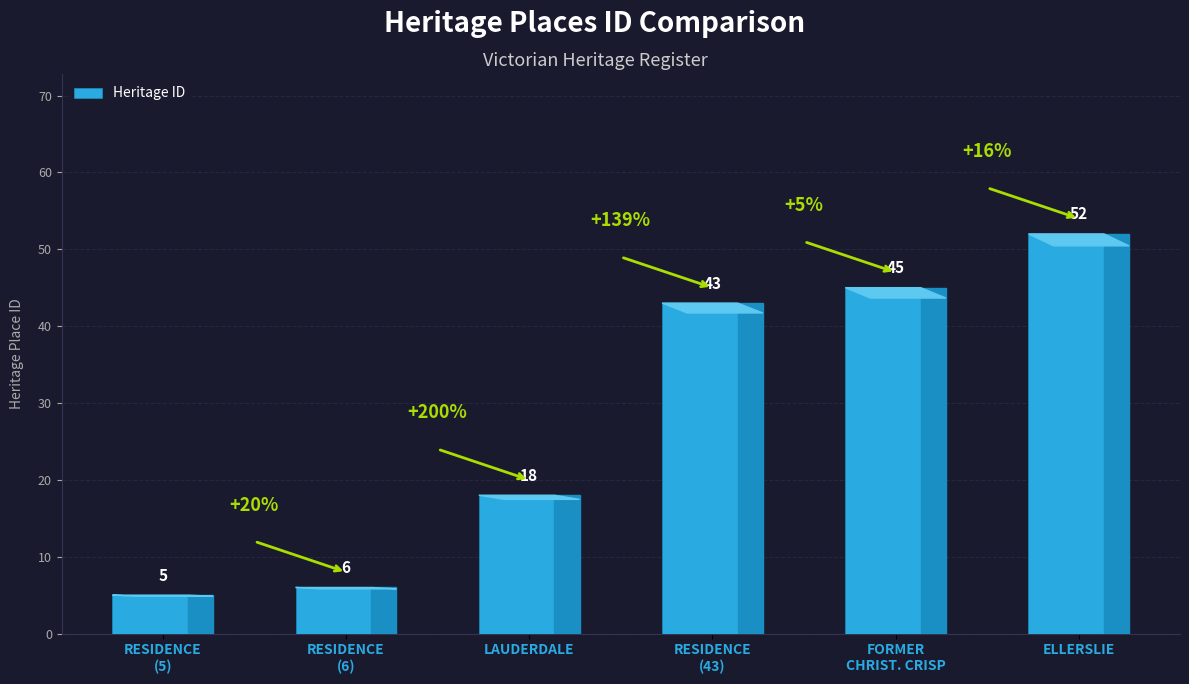

Read the value at RESIDENCE
(6).

6